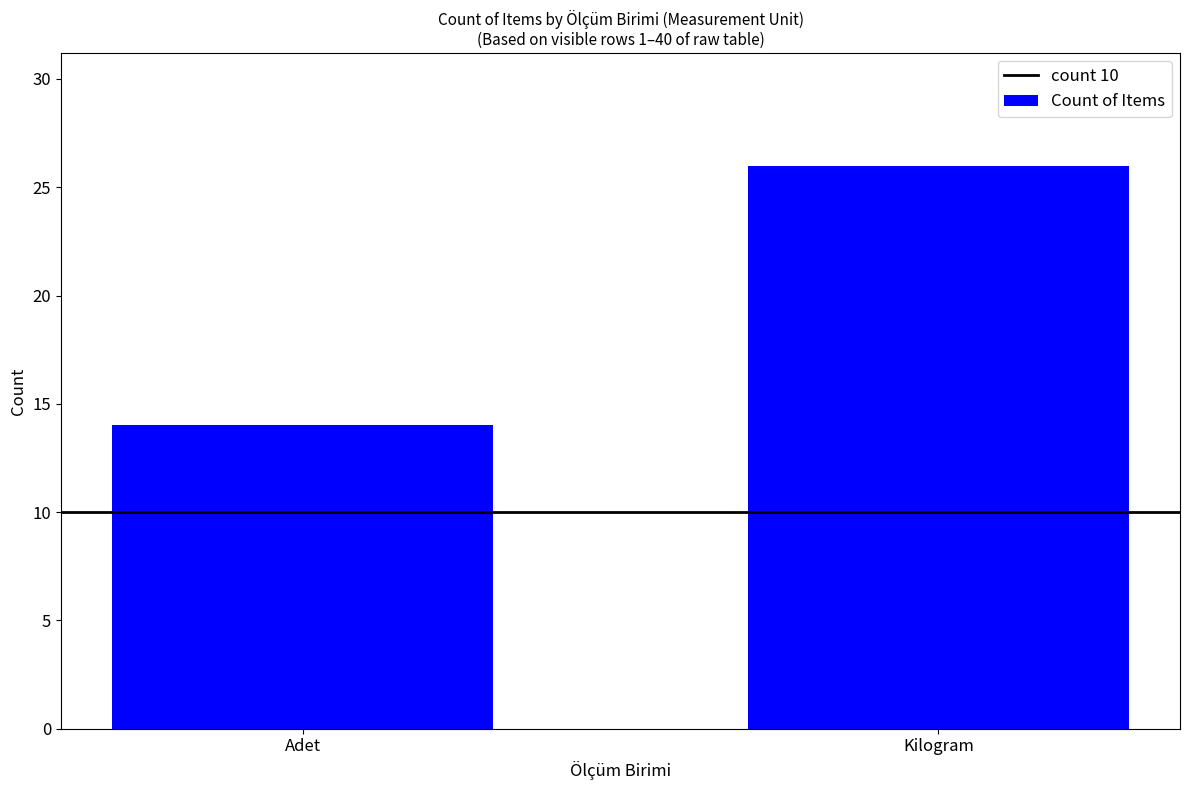

What is the average value?

20